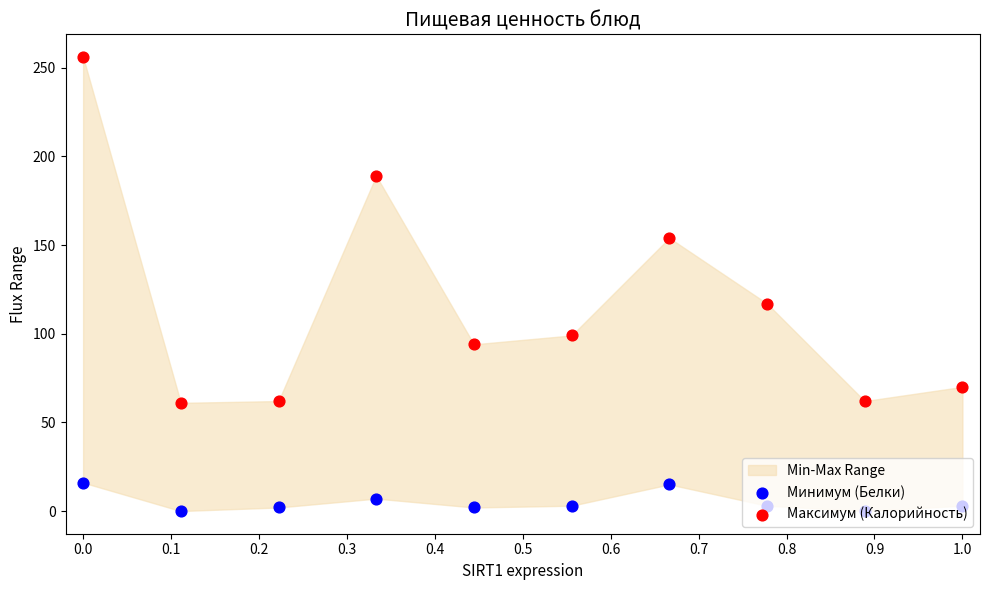

What is the total value across all series at 0.2?

64